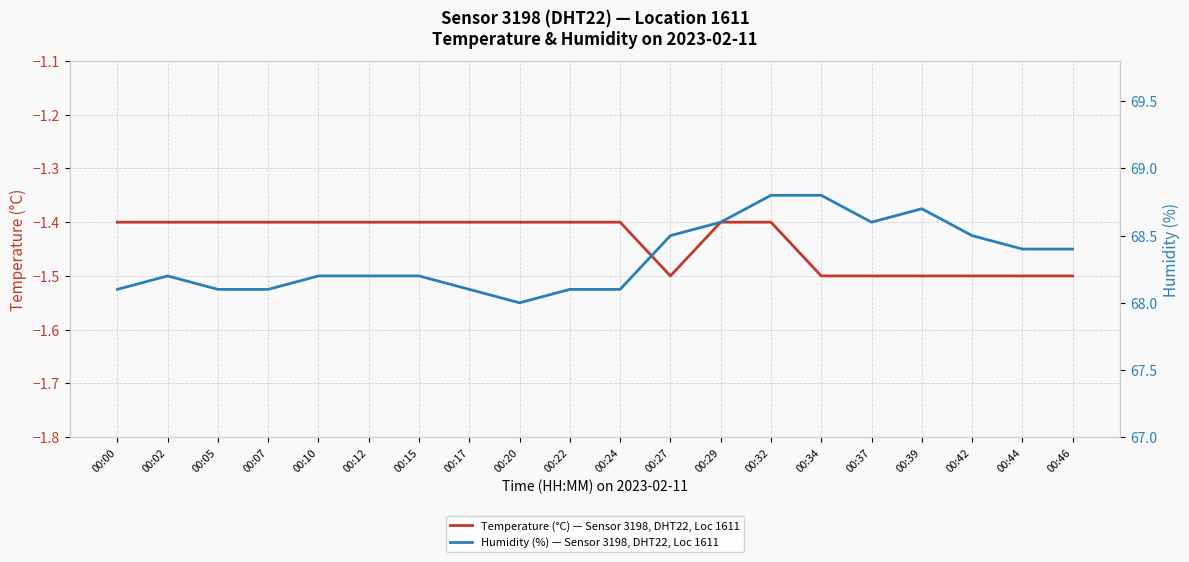

What is the lowest value of the Temperature (°C) — Sensor 3198, DHT22, Loc 1611 series?

-1.5